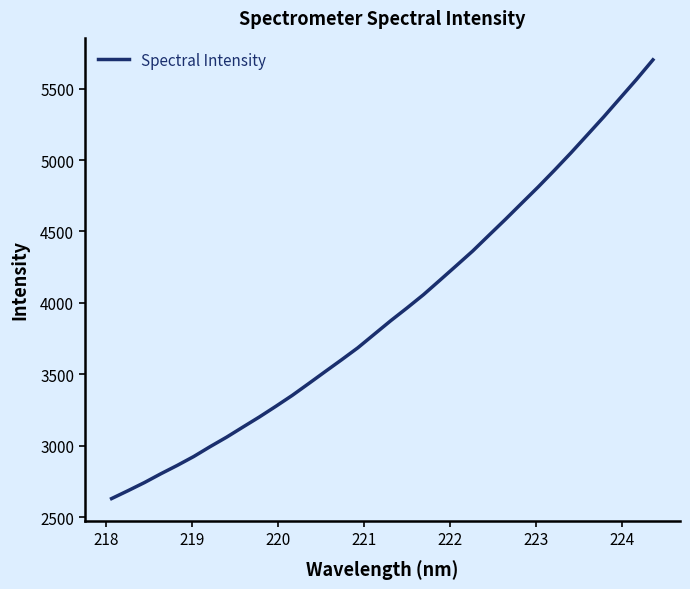

True or false: there are more than 1 points higher than both neighbors.

False